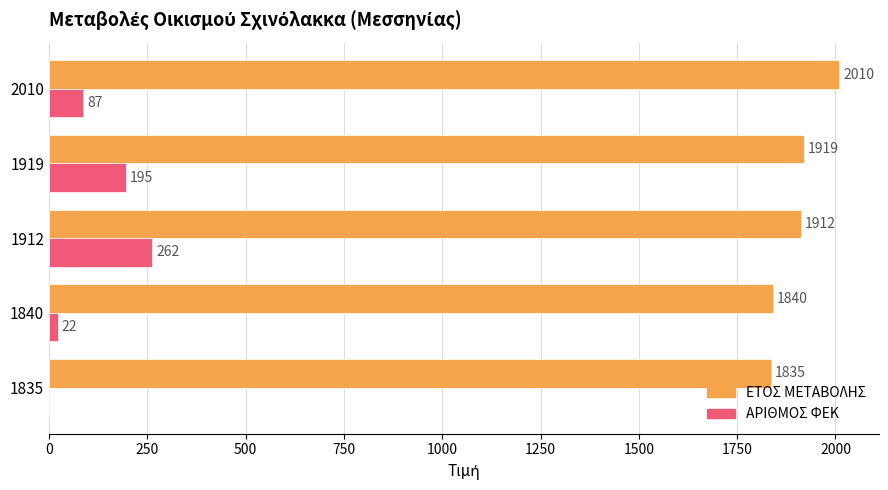

What is the maximum value shown in the chart?

2010